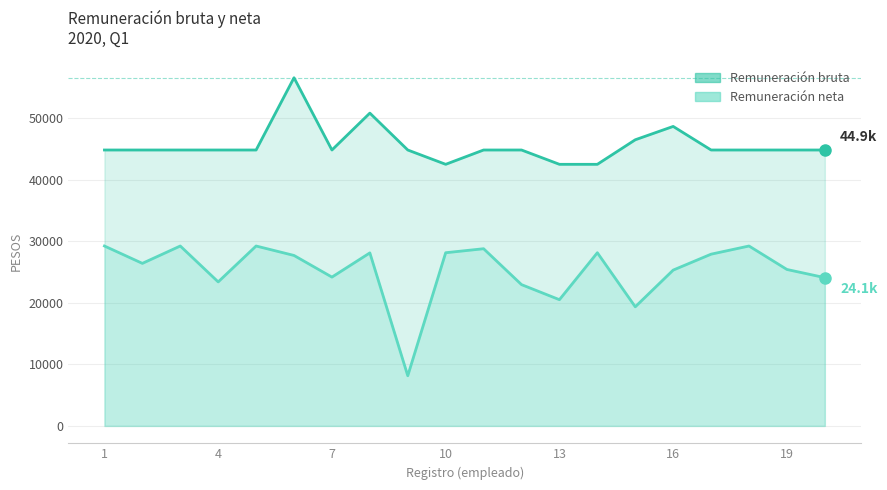

Does the chart display data point markers on the line(s)?

No